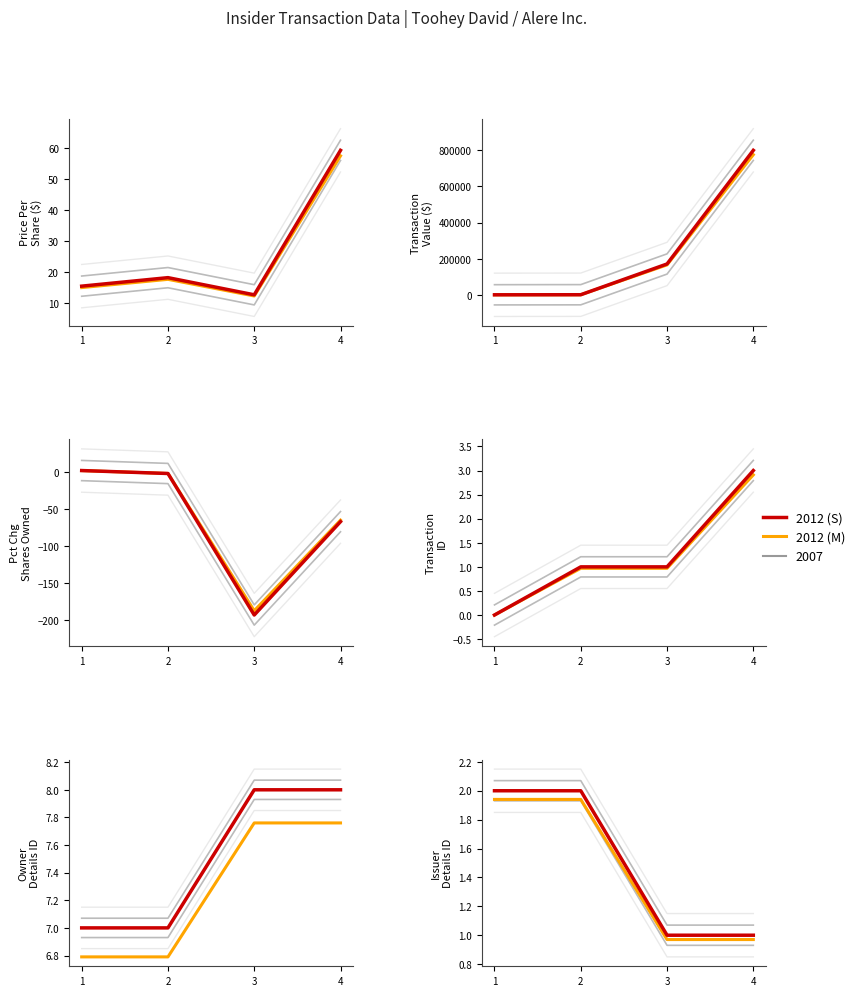

Is the value of Transaction B at 2 greater than the value of Transaction A at 4?

No